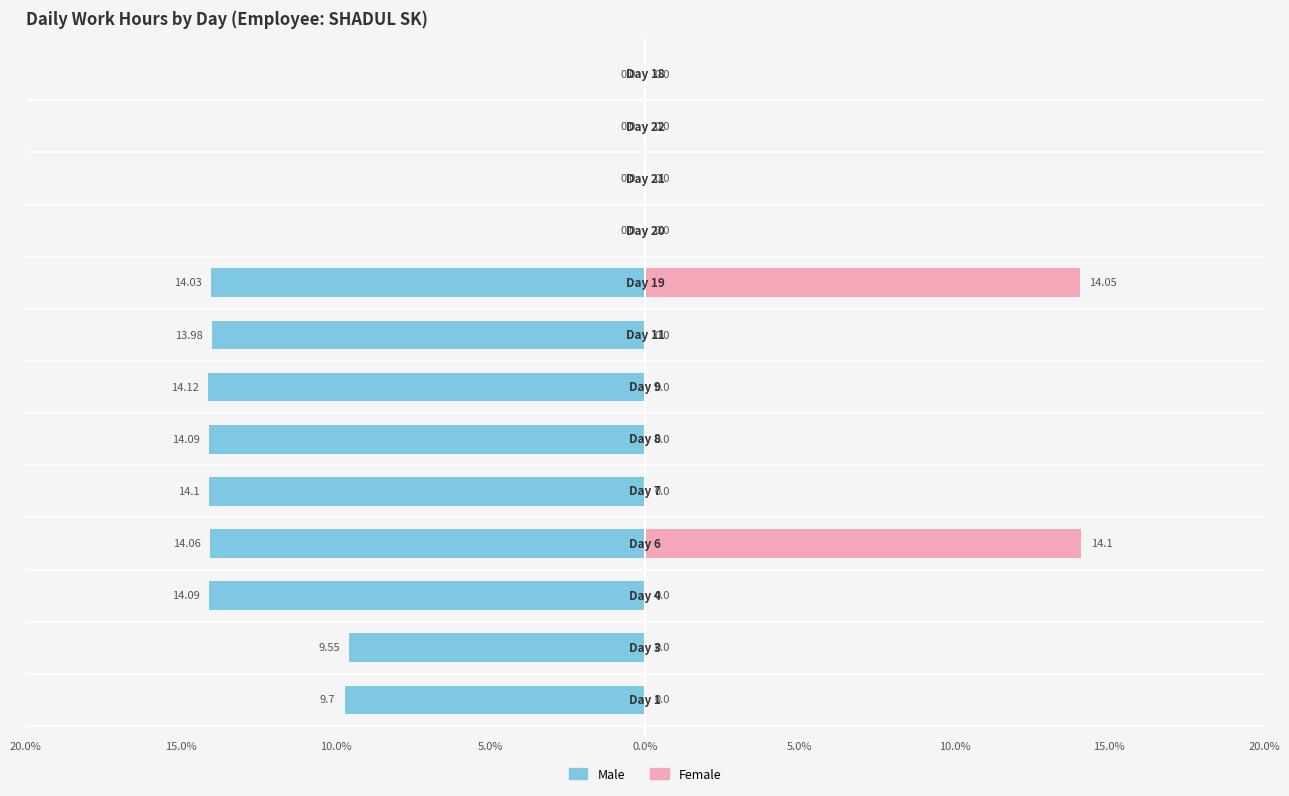

True or false: Male has a value of 0.0 at Day 22.

True